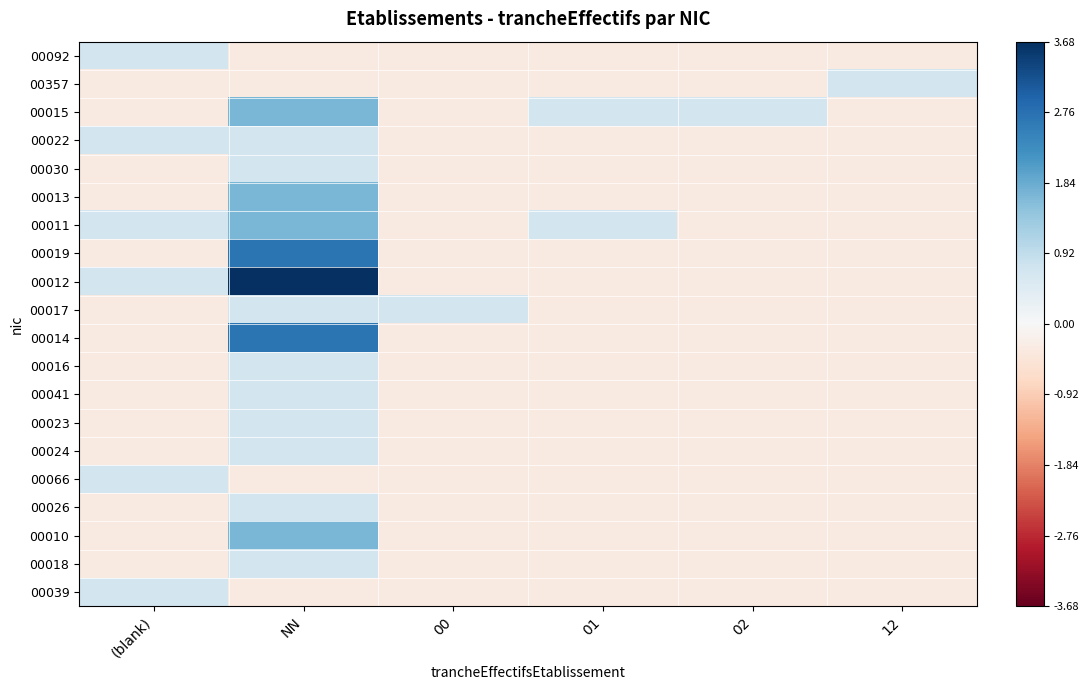

What is the total value across all series at 02?

-5.3